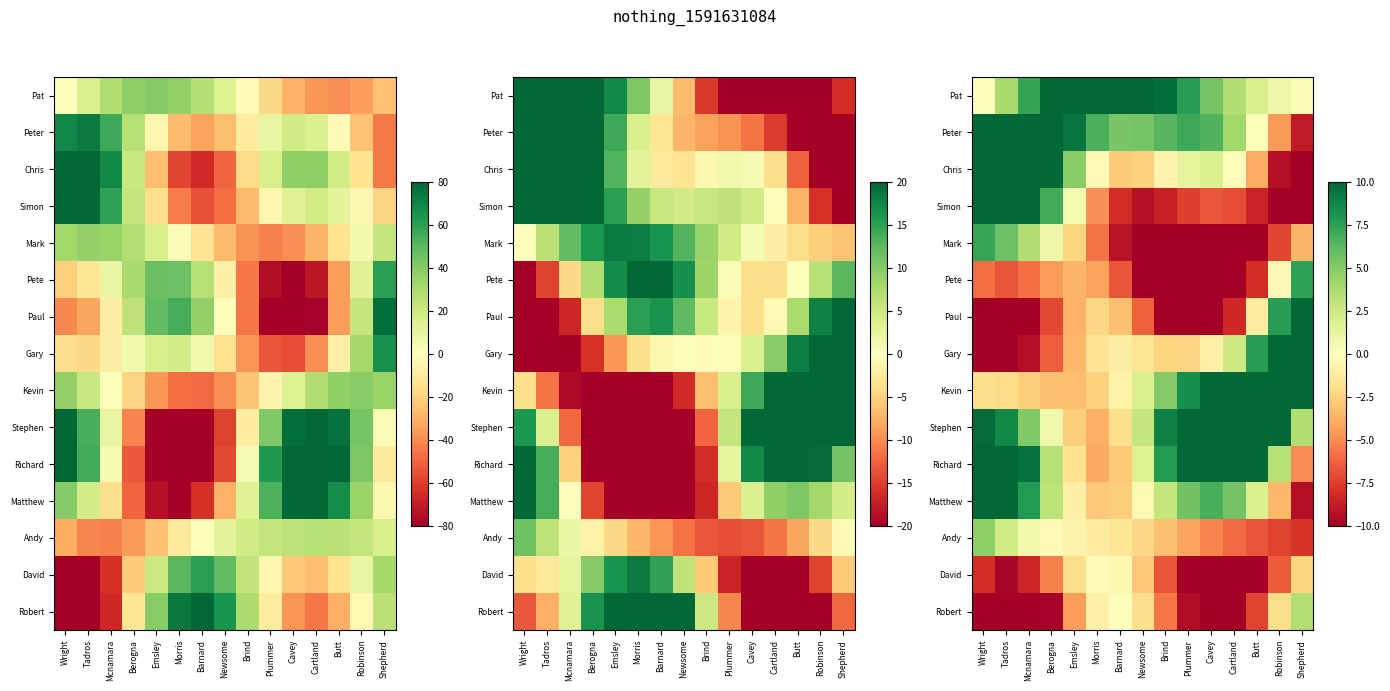

The value of Mark at Plummer is -24.1. True or false?

False